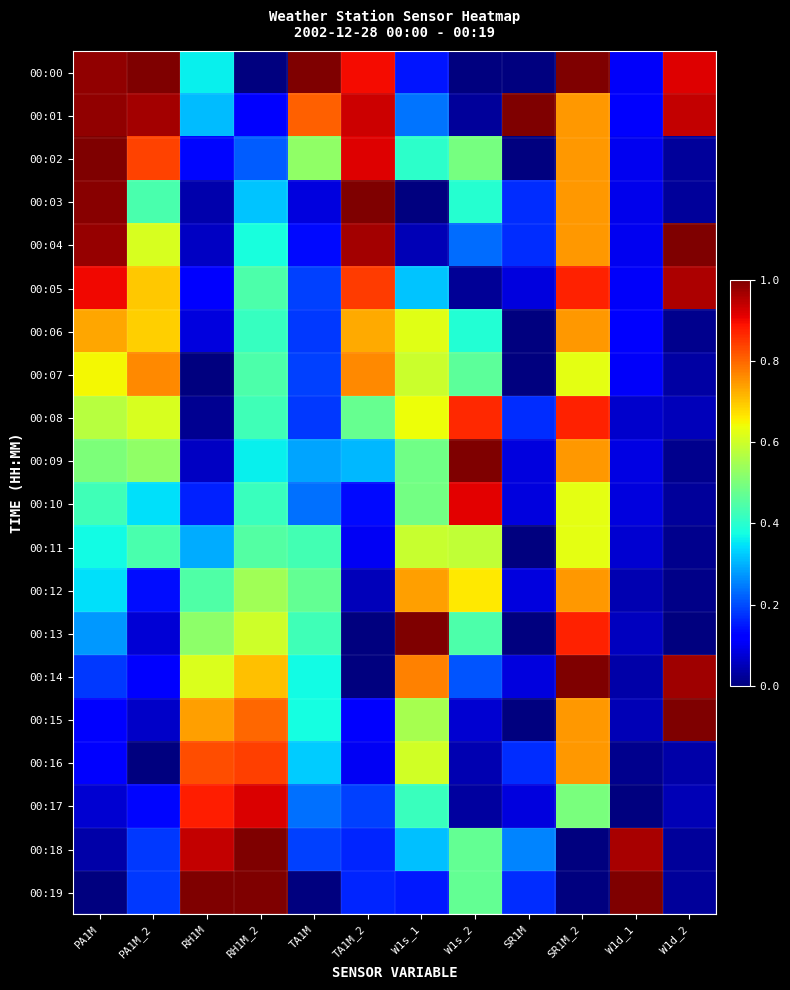

What is the greatest value displayed?

1.0